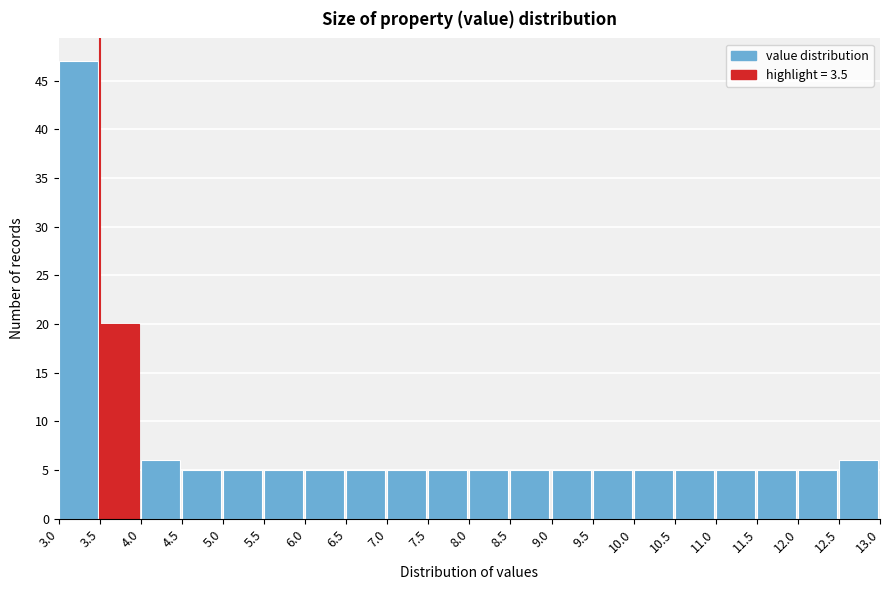

Reading left to right, transcribe this chart: for each bar, give the range it covers on the x-axis and its height. The values are not printed on the chart, so give them approximately, as read against the axis.

3.0 to 3.5: 47
3.5 to 4.0: 20
4.0 to 4.5: 6
4.5 to 5.0: 5
5.0 to 5.5: 5
5.5 to 6.0: 5
6.0 to 6.5: 5
6.5 to 7.0: 5
7.0 to 7.5: 5
7.5 to 8.0: 5
8.0 to 8.5: 5
8.5 to 9.0: 5
9.0 to 9.5: 5
9.5 to 10.0: 5
10.0 to 10.5: 5
10.5 to 11.0: 5
11.0 to 11.5: 5
11.5 to 12.0: 5
12.0 to 12.5: 5
12.5 to 13.0: 6